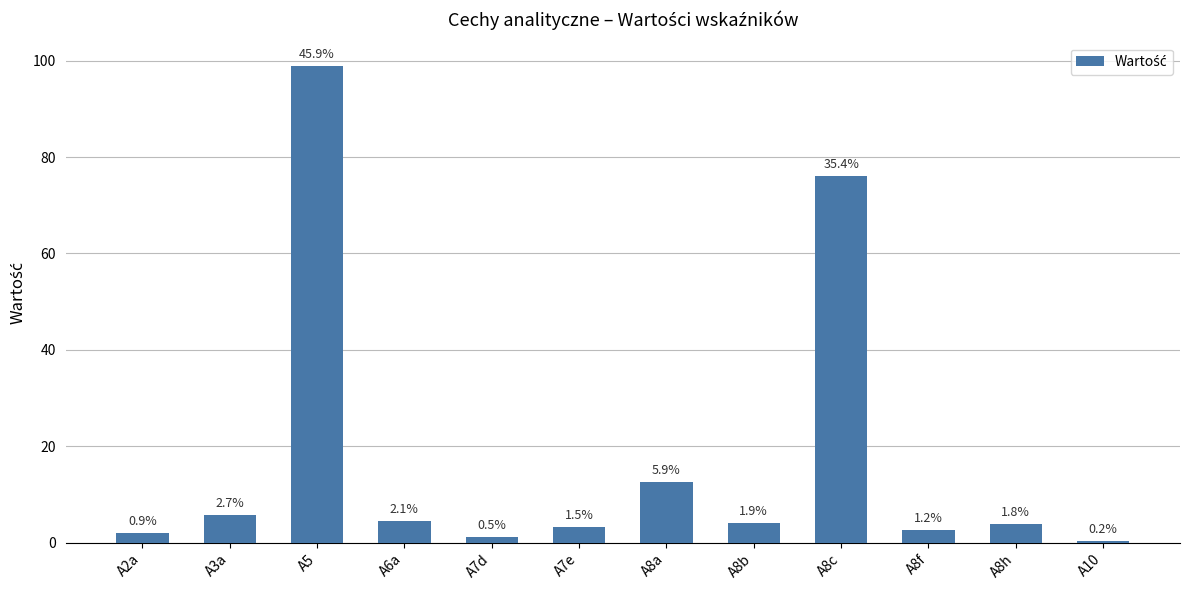

Where does the data first go above 4?

A3a